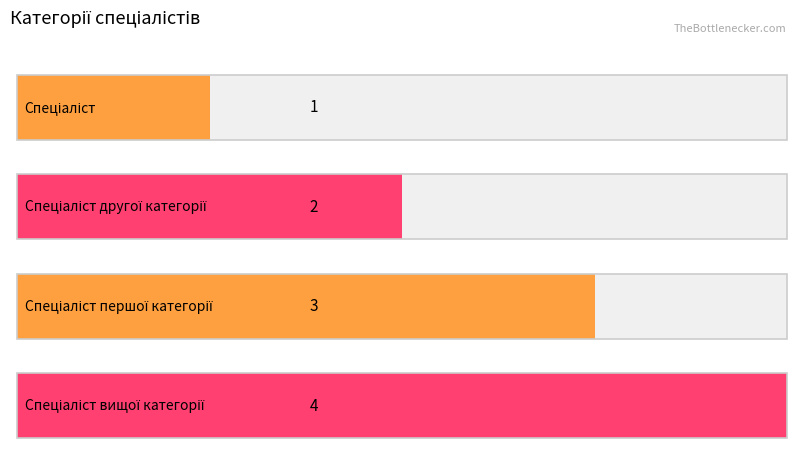

Reading left to right, extract all data points from this chart.

Спеціаліст=1	Спеціаліст другої категорії=2	Спеціаліст першої категорії=3	Спеціаліст вищої категорії=4